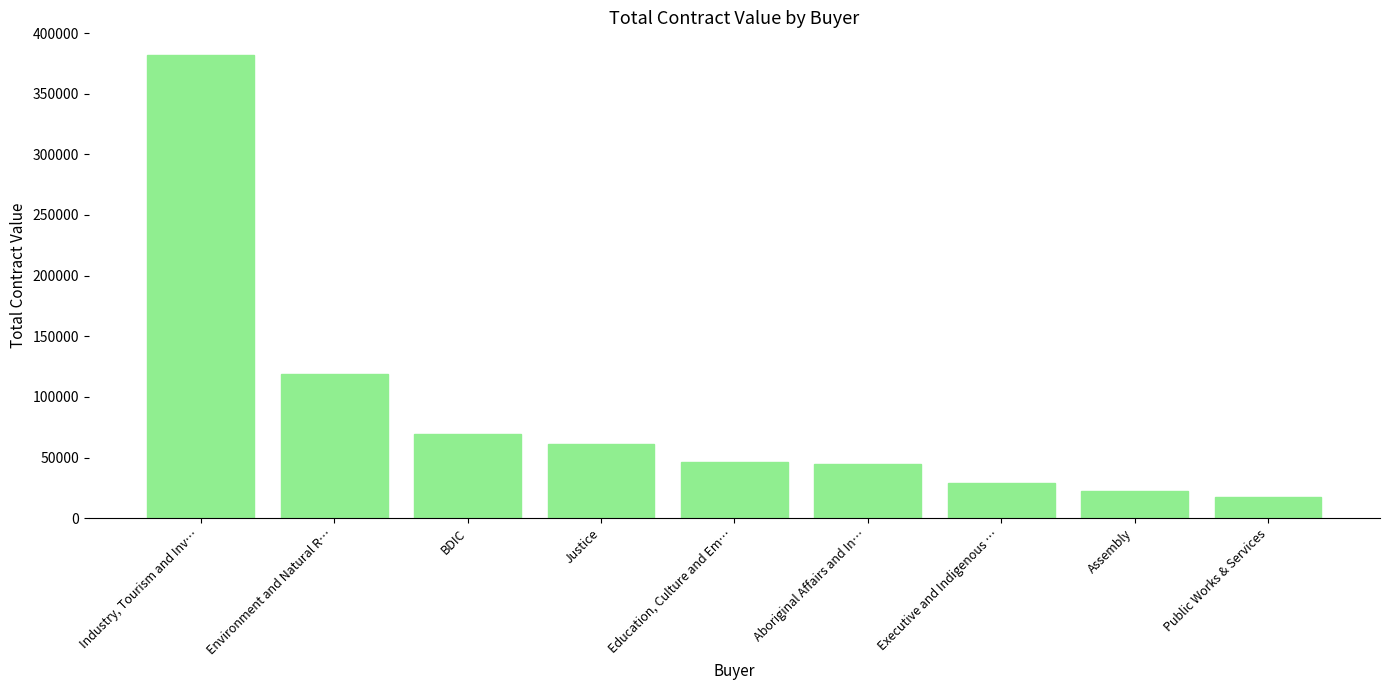

Rank the categories by value from highest to lowest.

Industry, Tourism and Inv…, Environment and Natural R…, BDIC, Justice, Education, Culture and Em…, Aboriginal Affairs and In…, Executive and Indigenous …, Assembly, Public Works & Services